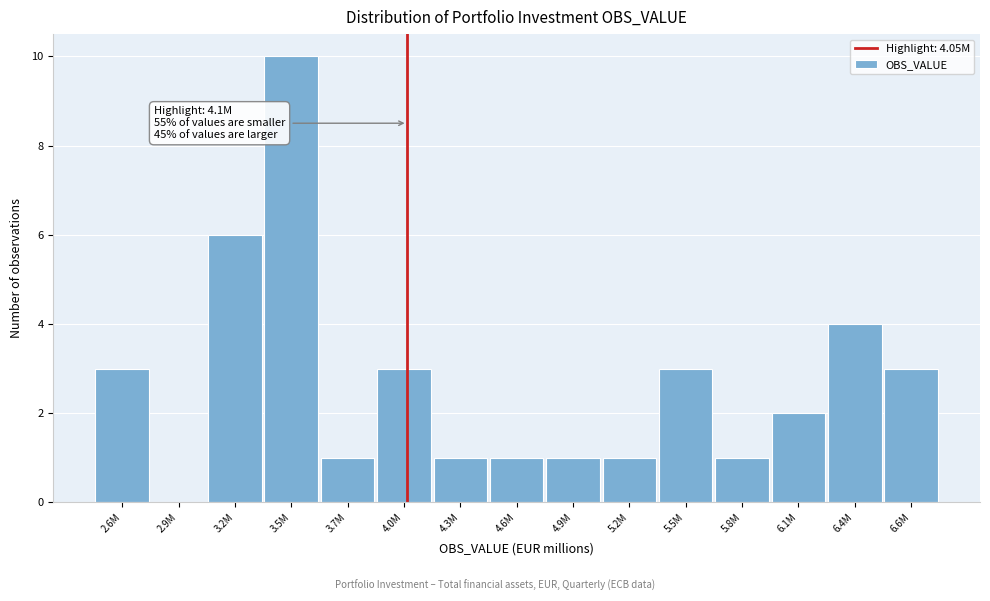

Reading left to right, transcribe all the data shown in this chart.

2.6M=3	2.9M=0	3.2M=6	3.5M=10	3.7M=1	4.0M=3	4.3M=1	4.6M=1	4.9M=1	5.2M=1	5.5M=3	5.8M=1	6.1M=2	6.4M=4	6.6M=3